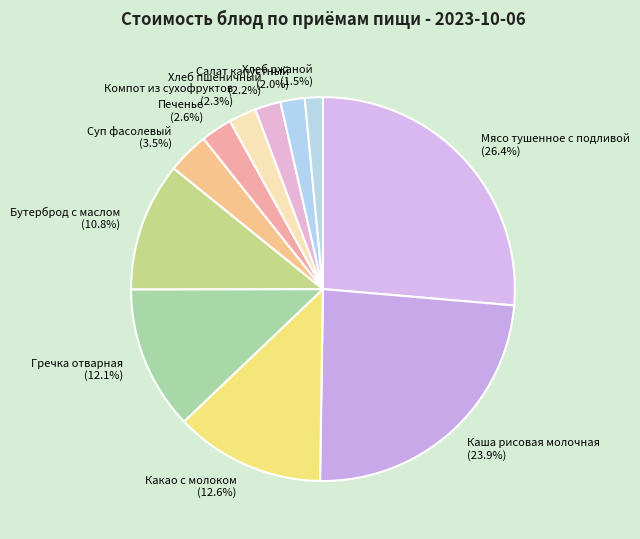

Approximately how many times larger is the value at Бутерброд с маслом compared to Хлеб ржаной?

7.2